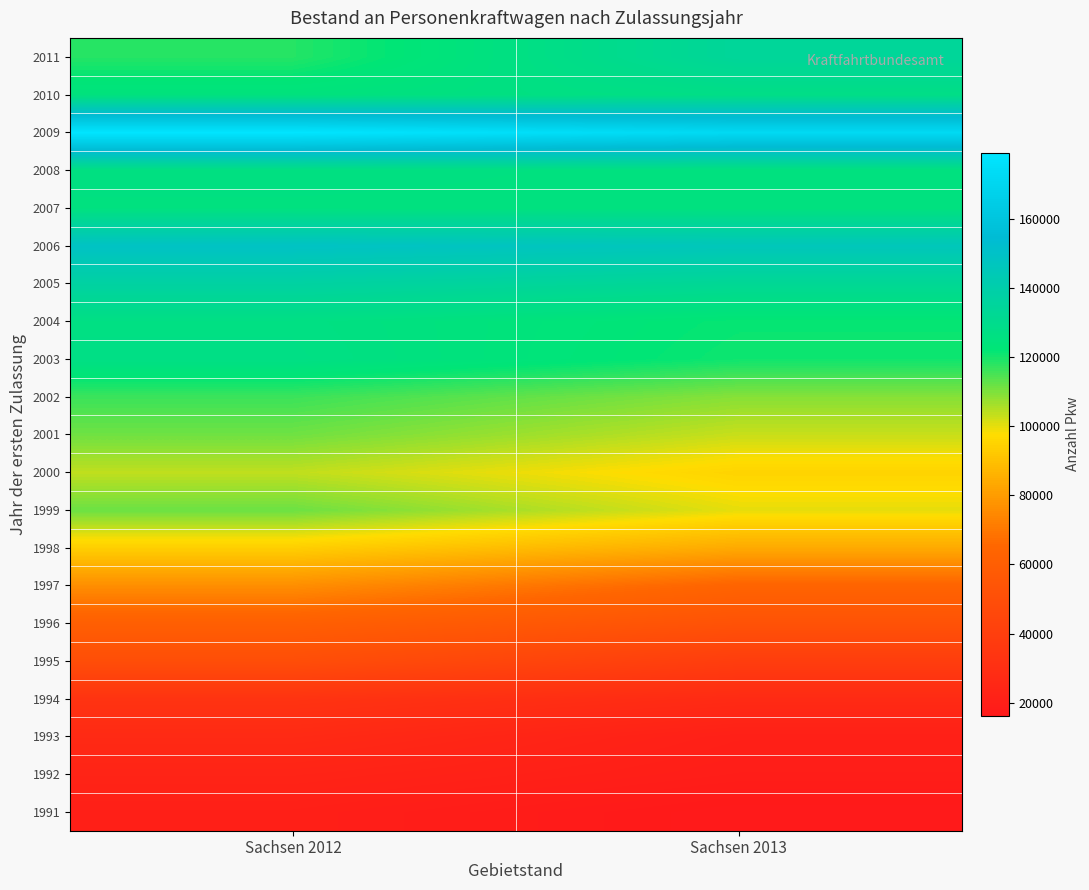

Between Sachsen 2012 and Sachsen 2013, which is larger?

Sachsen 2012